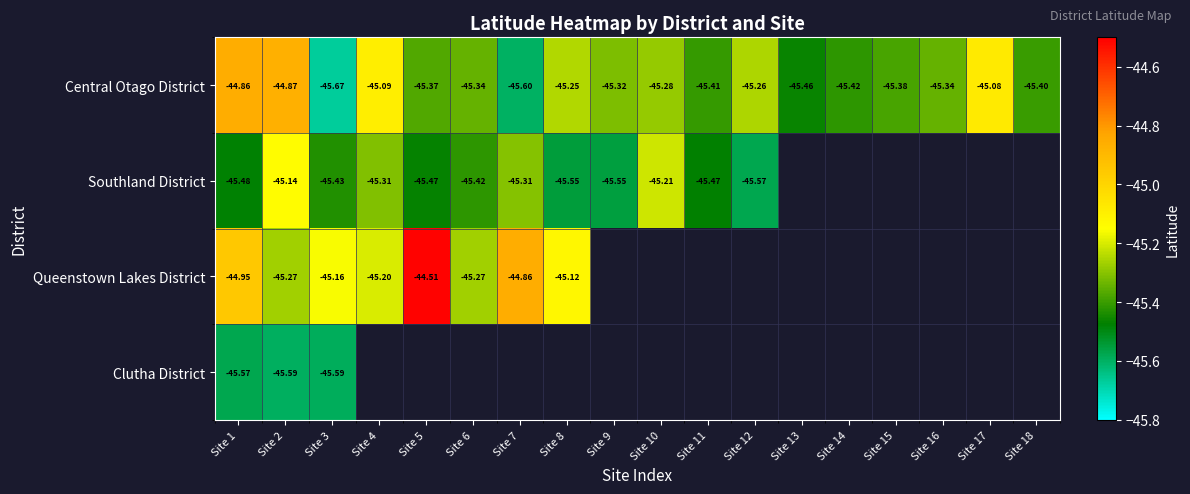

What is the maximum value shown in the chart?

-44.5